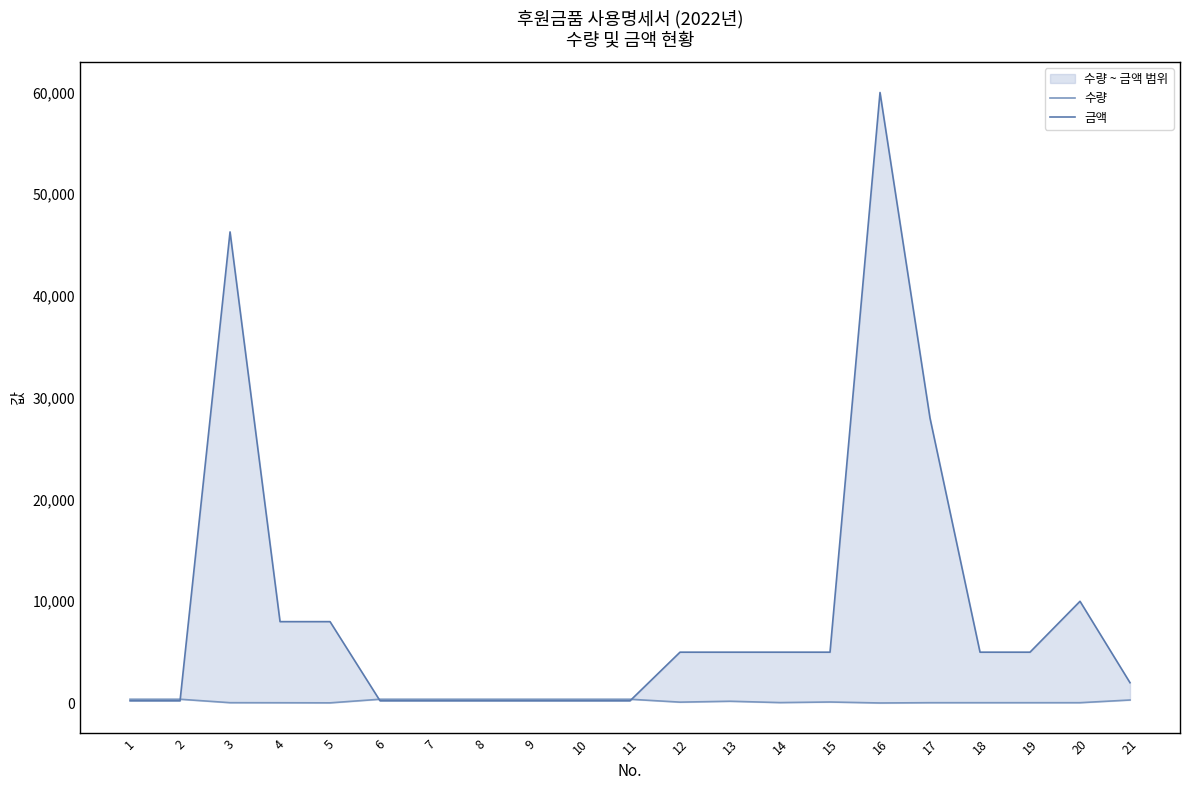

The 수량 series shows 24 at 3. True or false?

False